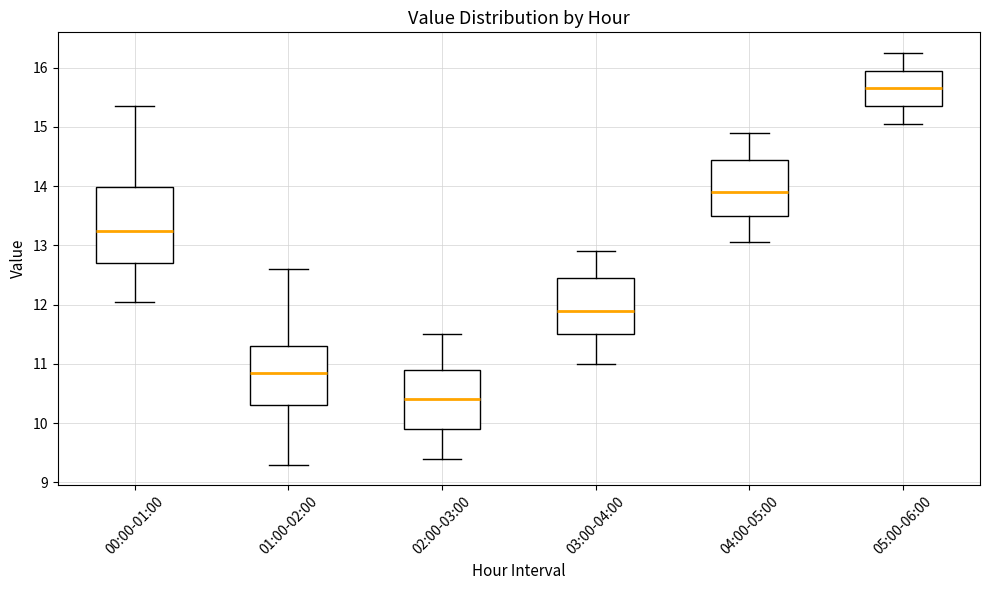

Which box has the lowest median line?

02:00-03:00